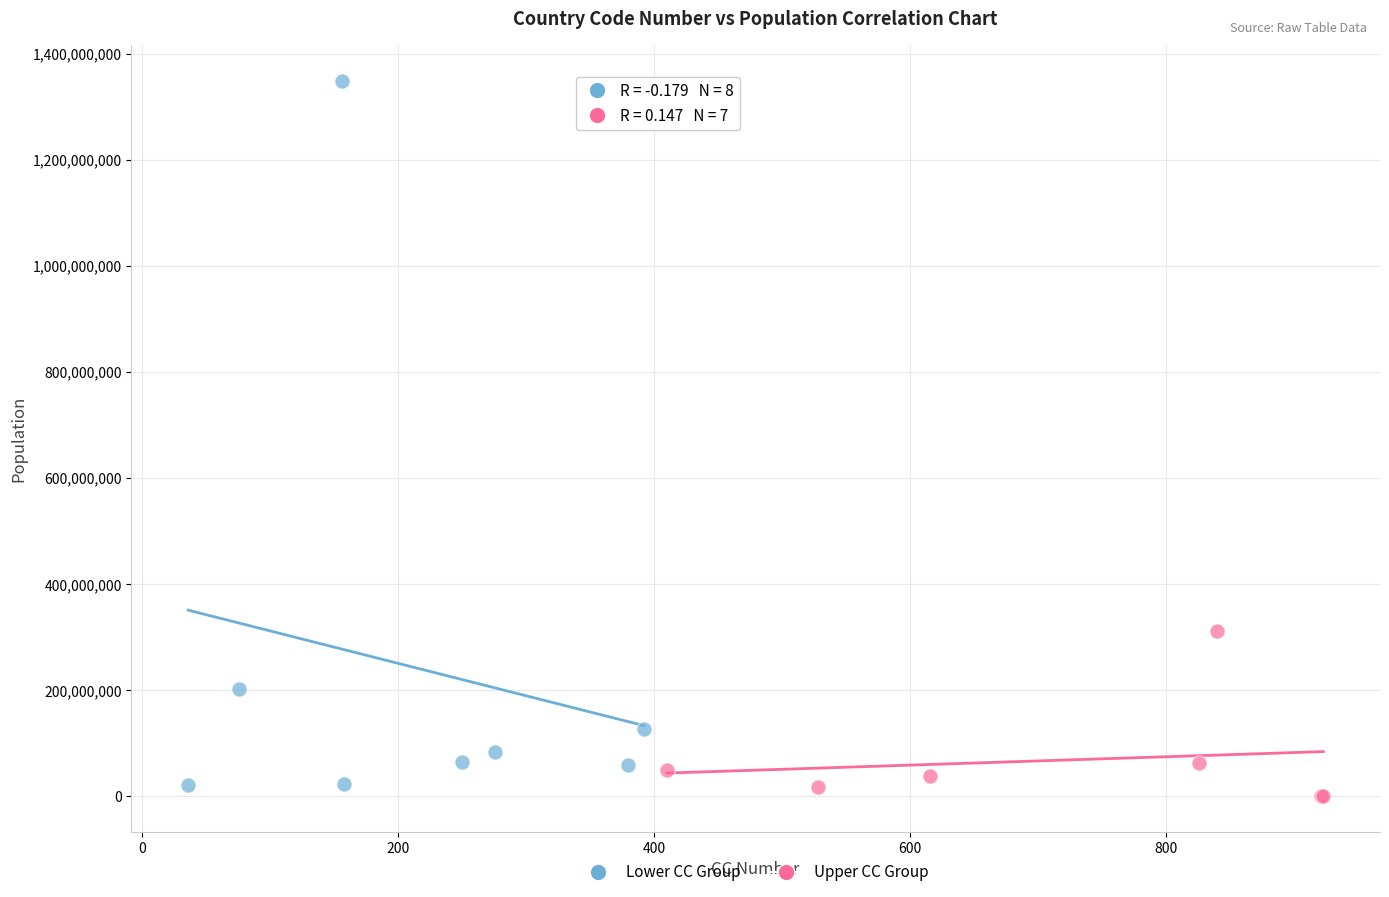

Which series reaches the maximum Y coordinate?

Lower CC Group